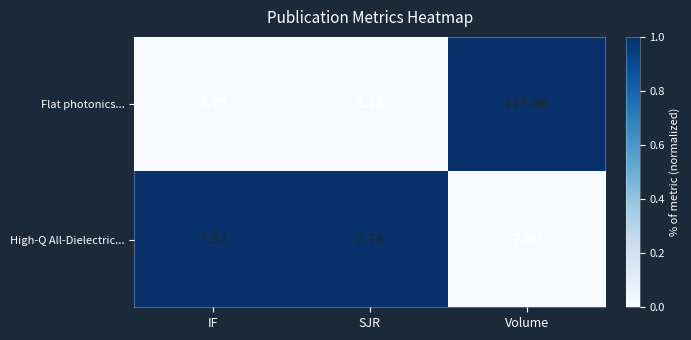

At which label does Flat photonics... reach its minimum?

SJR